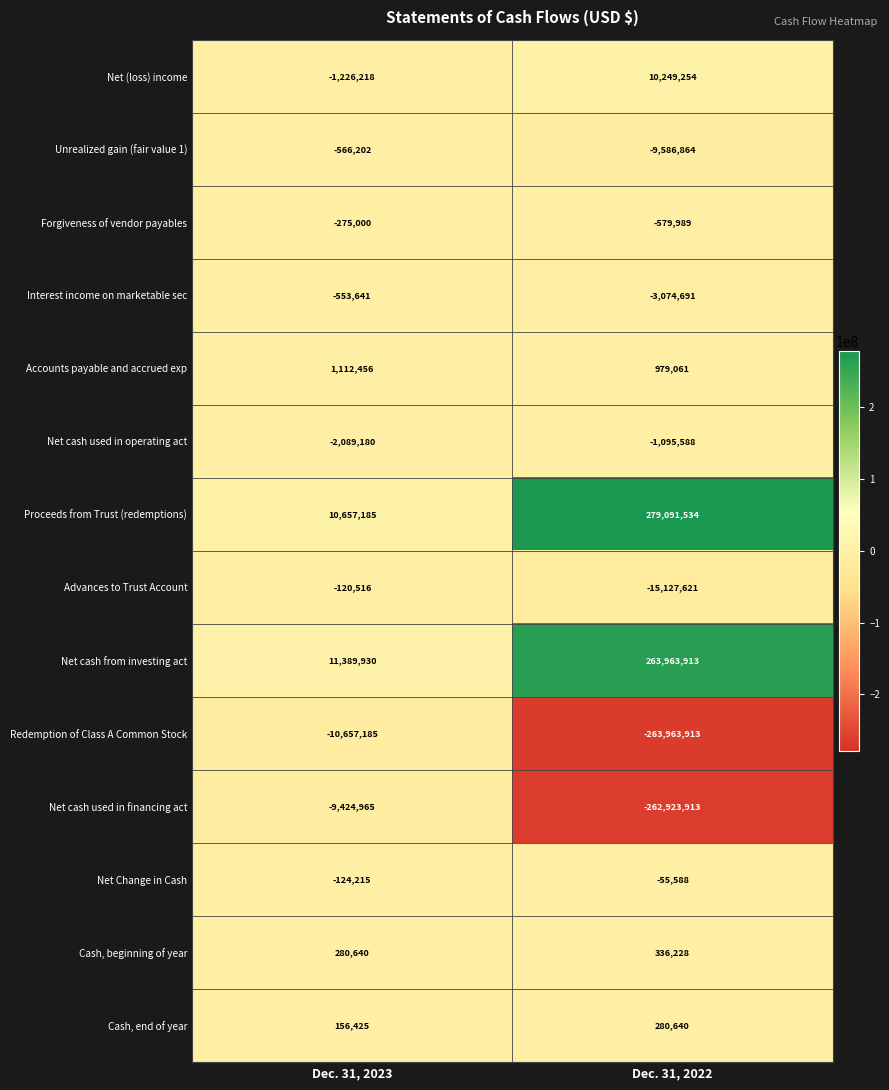

At how many categories does at least one series exceed 57704684?

1